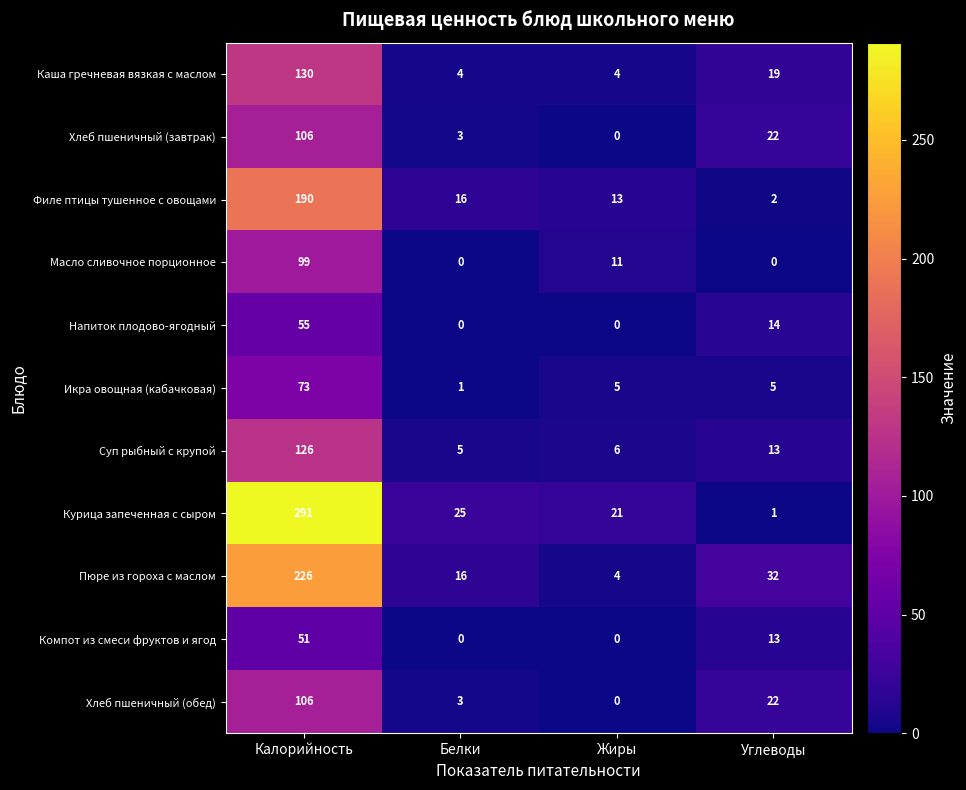

The value of Напиток плодово-ягодный at Белки is -24. True or false?

False